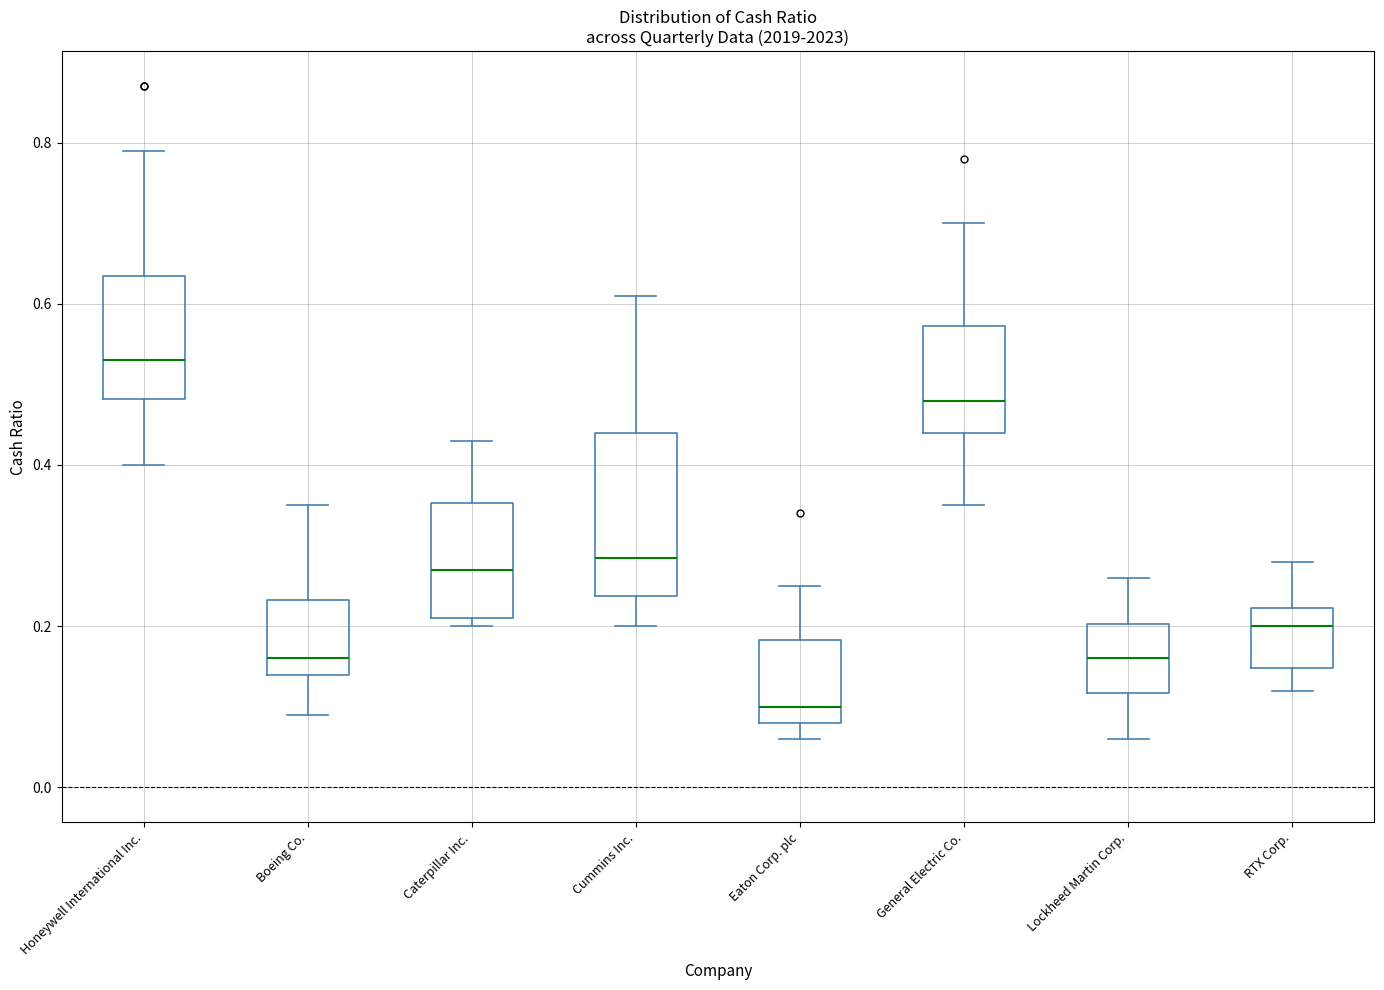

Which box is the tallest, from its lower edge to its upper edge?

Cummins Inc.